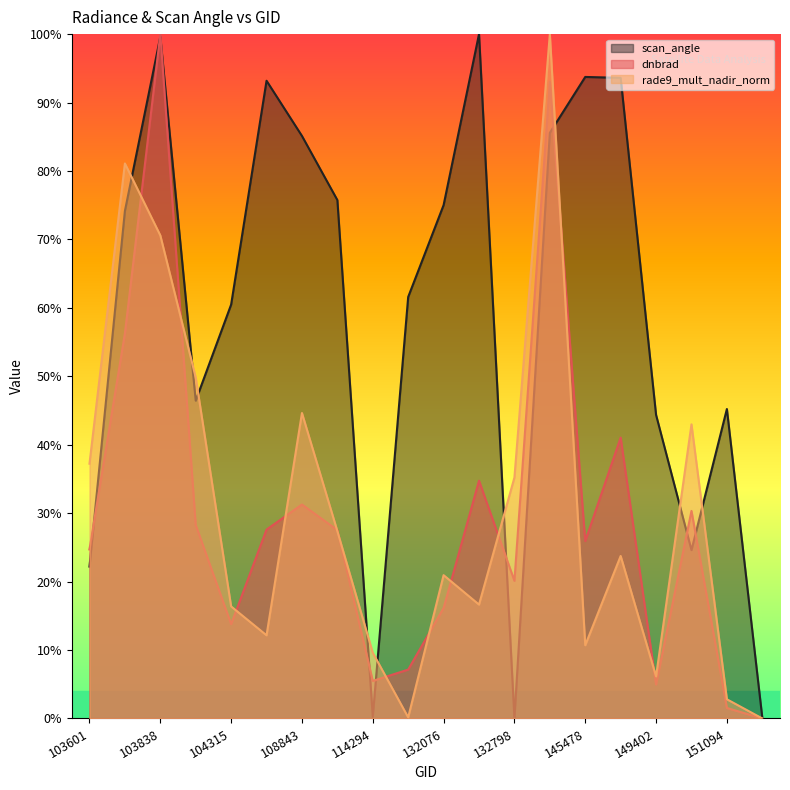

The dnbrad series shows 0.4 at 154075. True or false?

False